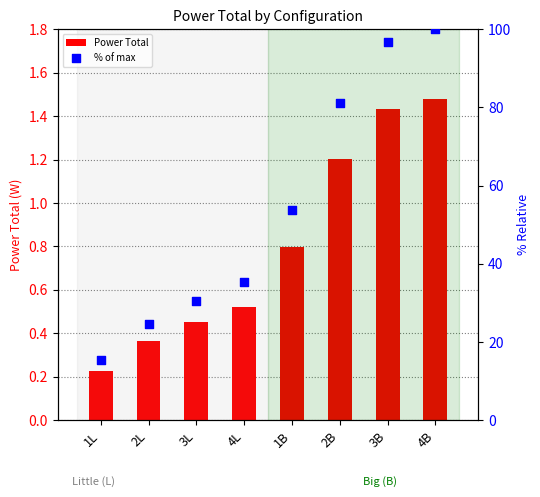

Which series reaches the minimum Y coordinate?

Power Total